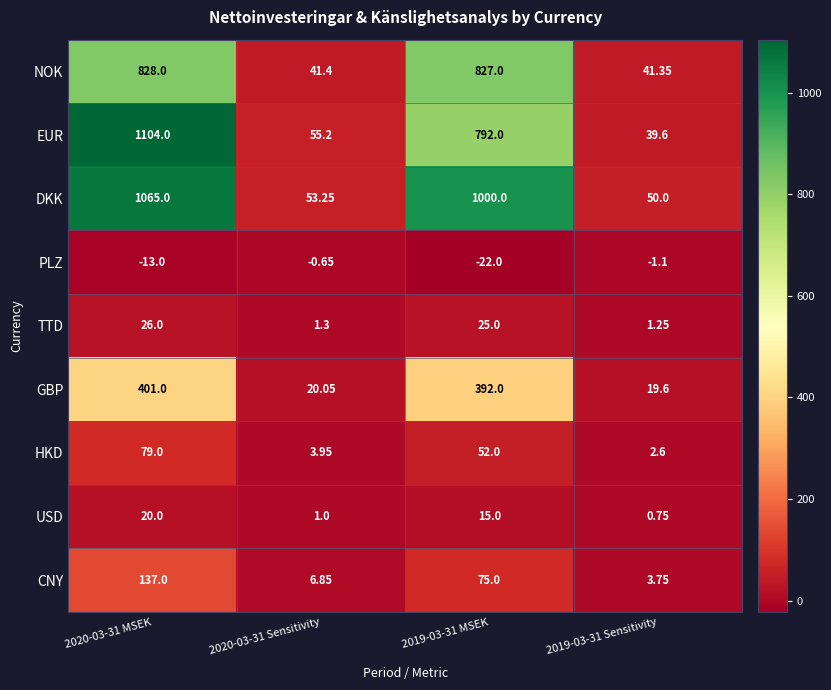

At 2020-03-31 MSEK, list the series in order from smallest to largest.

PLZ, USD, TTD, HKD, CNY, GBP, NOK, DKK, EUR